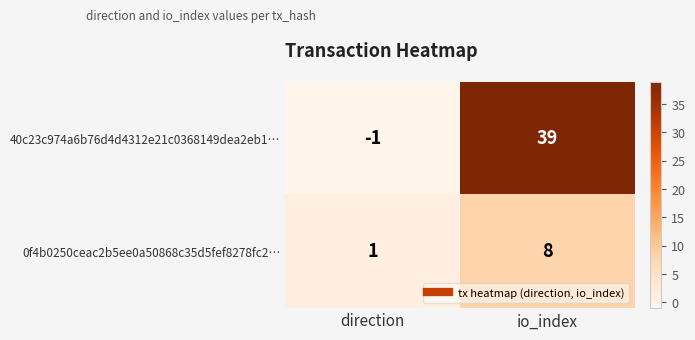

True or false: 40c23c974a6b76d4d4312e21c0368149dea2eb1… has a value of -1 at direction.

True